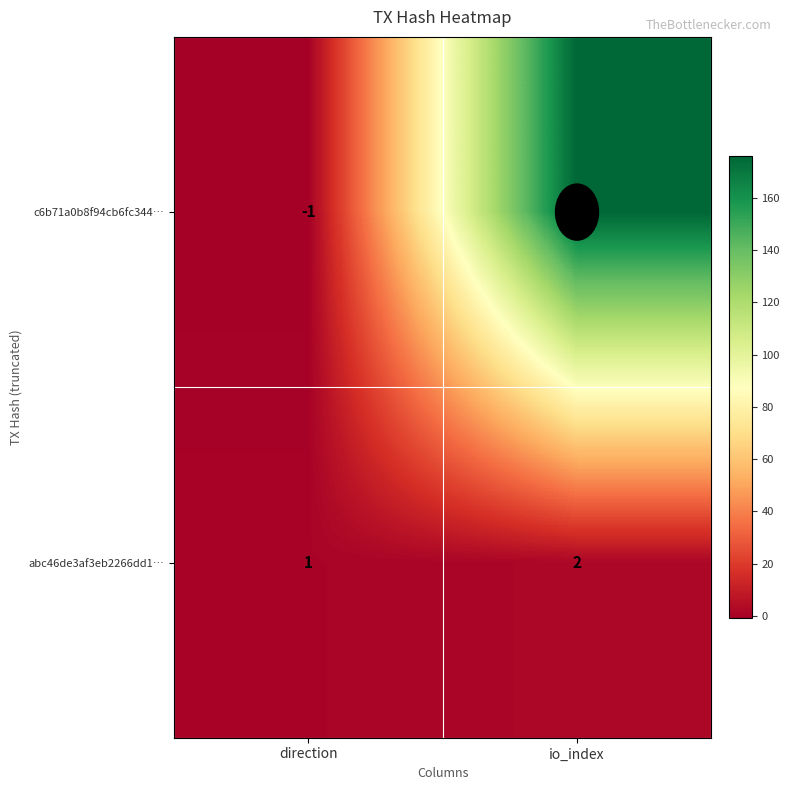

How many data points does each series have?

2